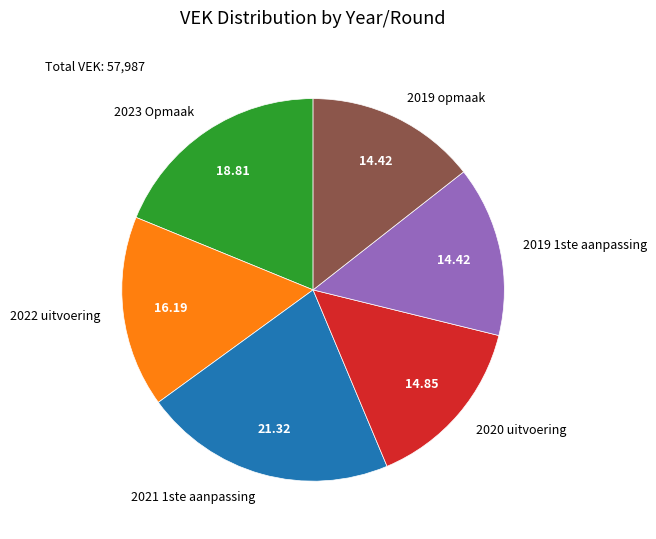

Approximately how many times larger is the value at 2023 Opmaak compared to 2019 1ste aanpassing?

1.3